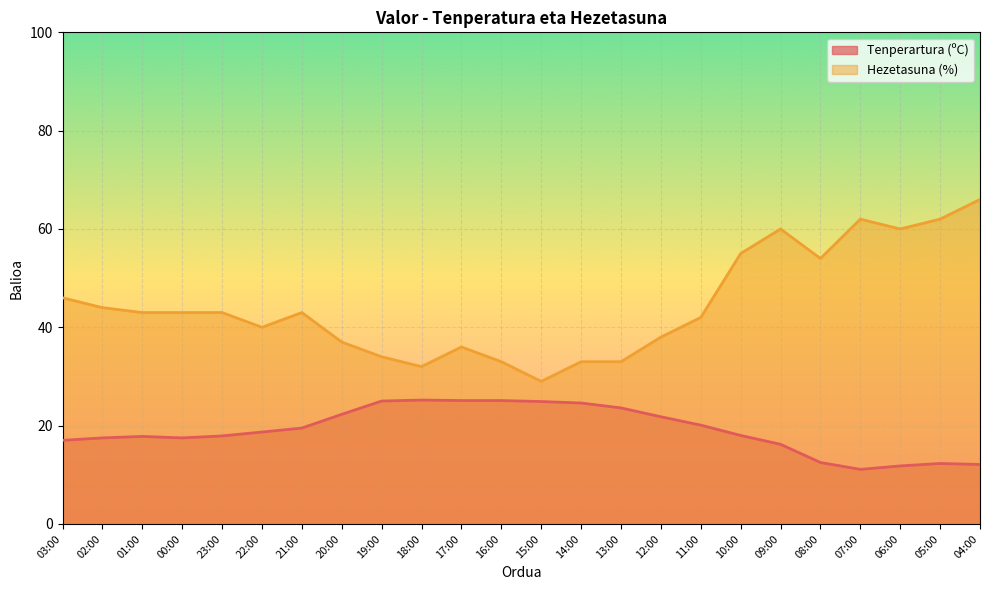

What is the label of the 5th point from the right?

08:00